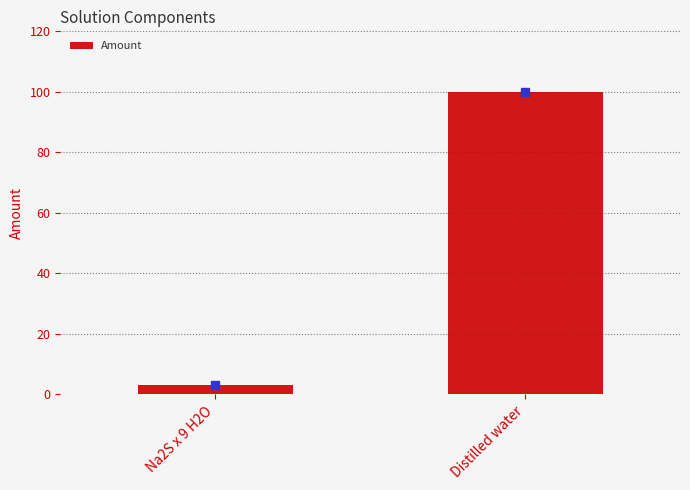

Does the chart contain any negative values?

No